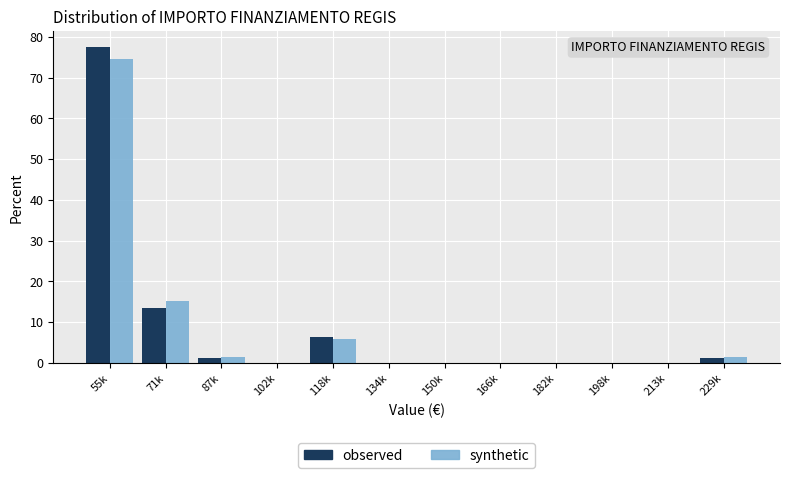

Where is observed nearest to the value 38?

71k